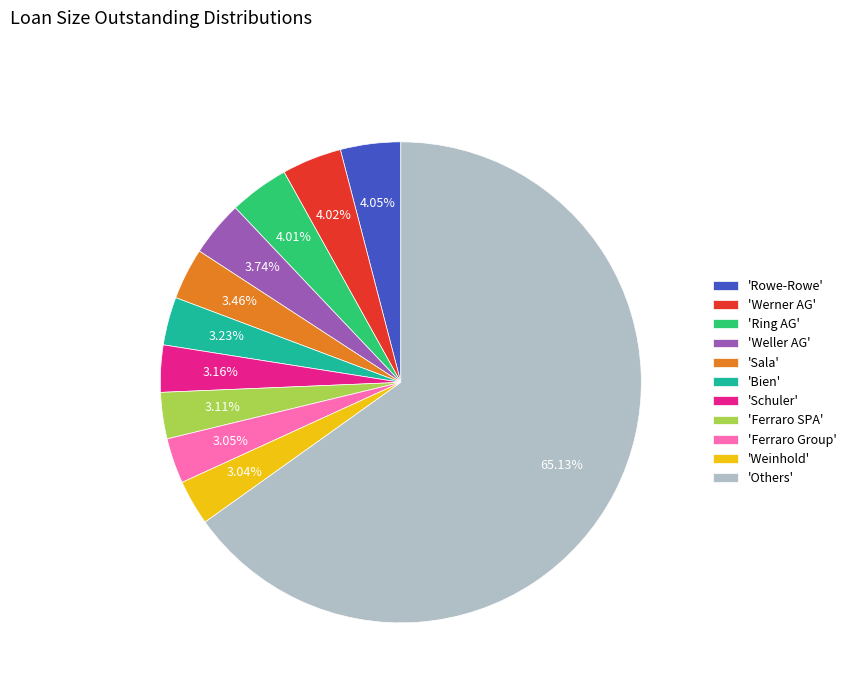

Does 'Schuler' account for over 50% of the chart?

No